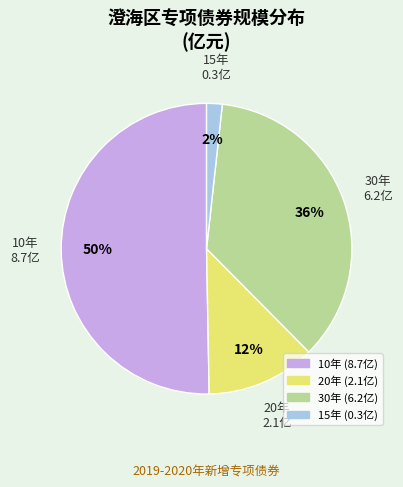

To the nearest percent, what is the average slice percentage?

25%